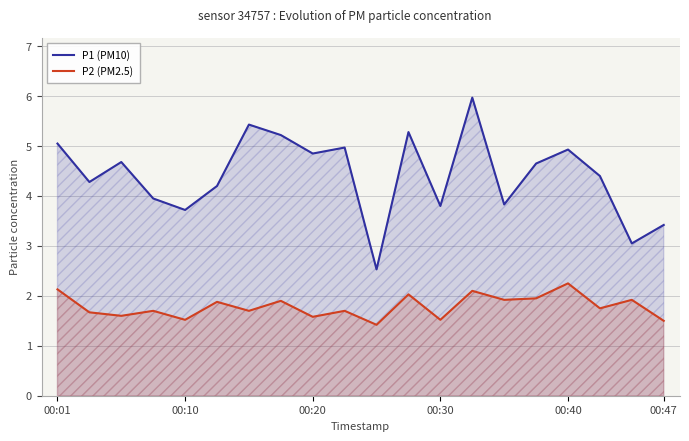

Does the chart display data point markers on the line(s)?

No